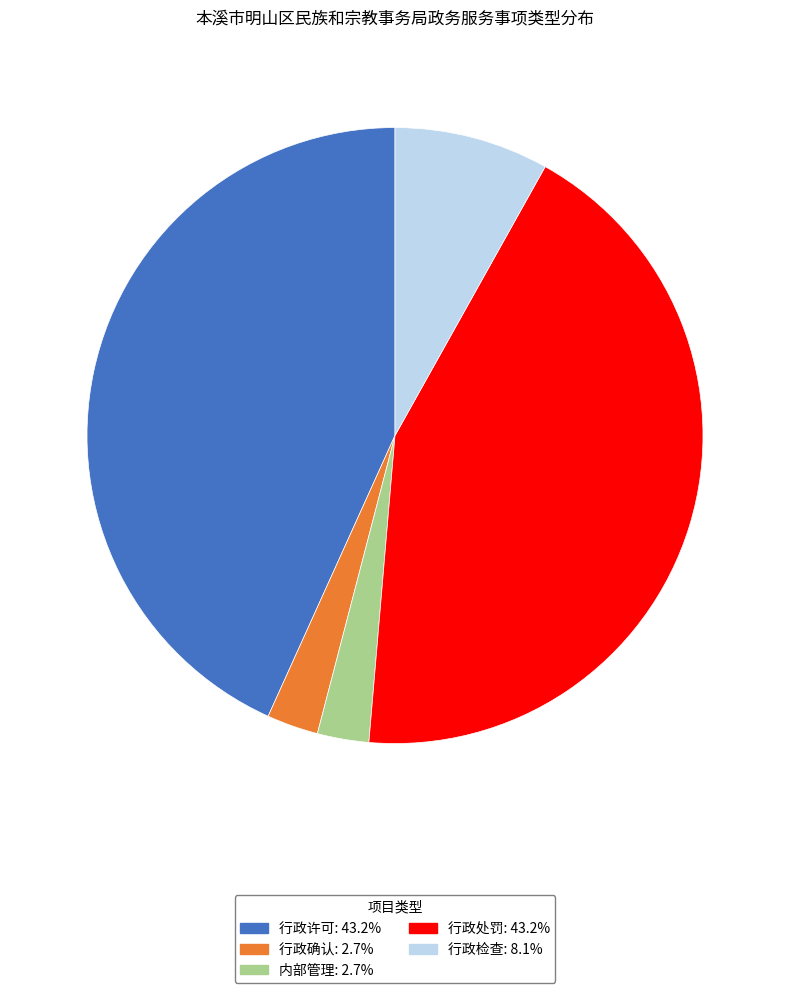

Does any single category account for the majority?

No